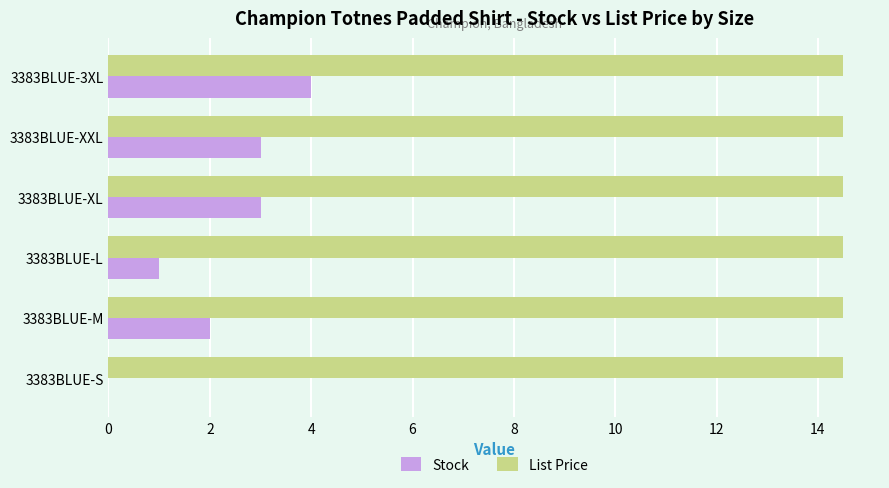

What are all the series names shown in the legend?

Stock, List Price